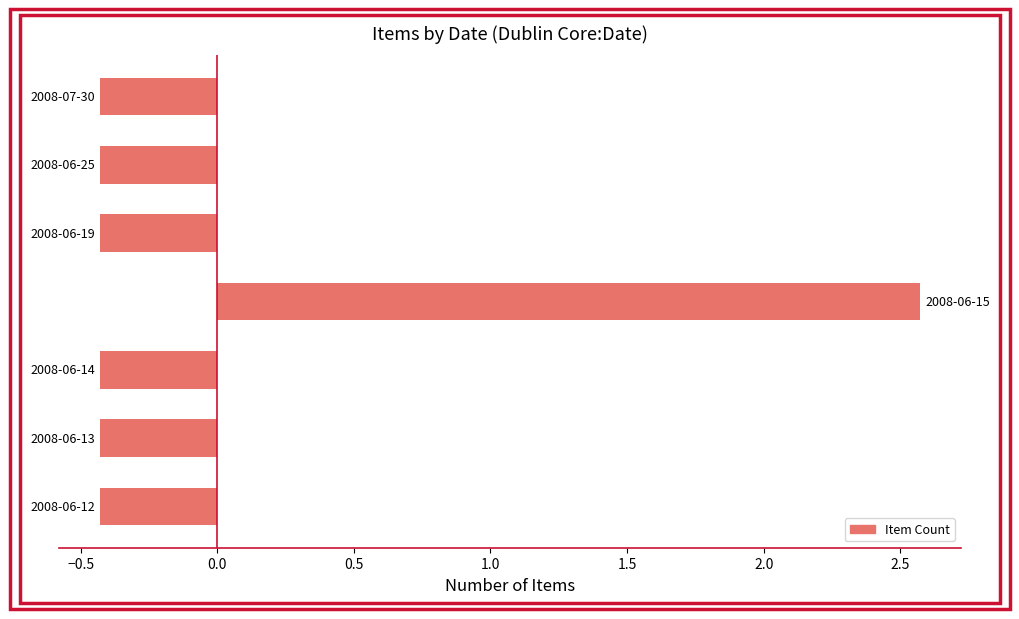

What is the smallest value displayed?

-0.4